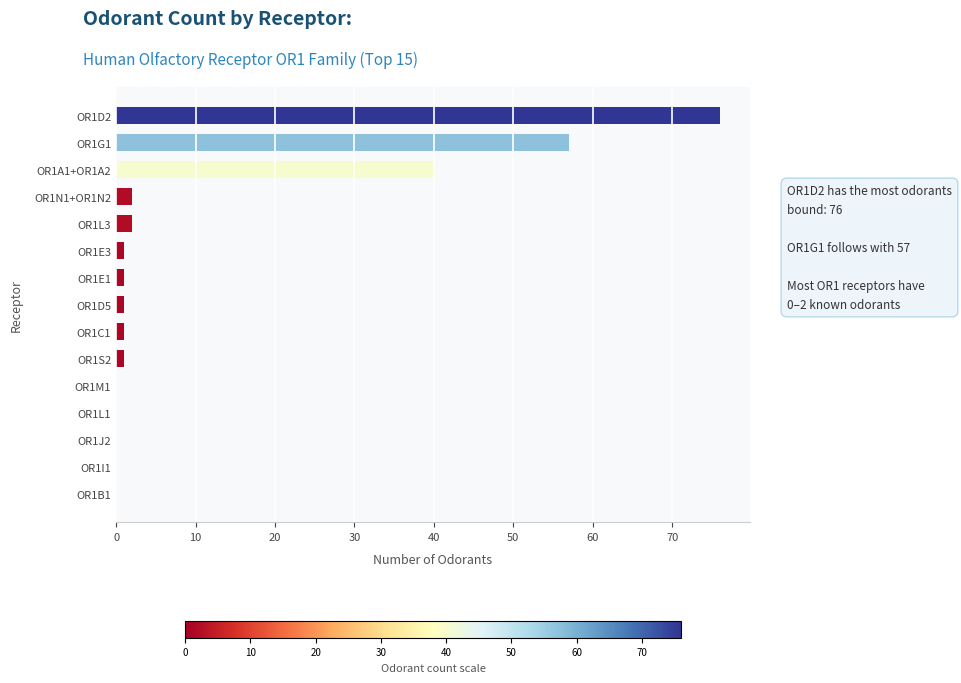

Are the bars horizontal?

Yes